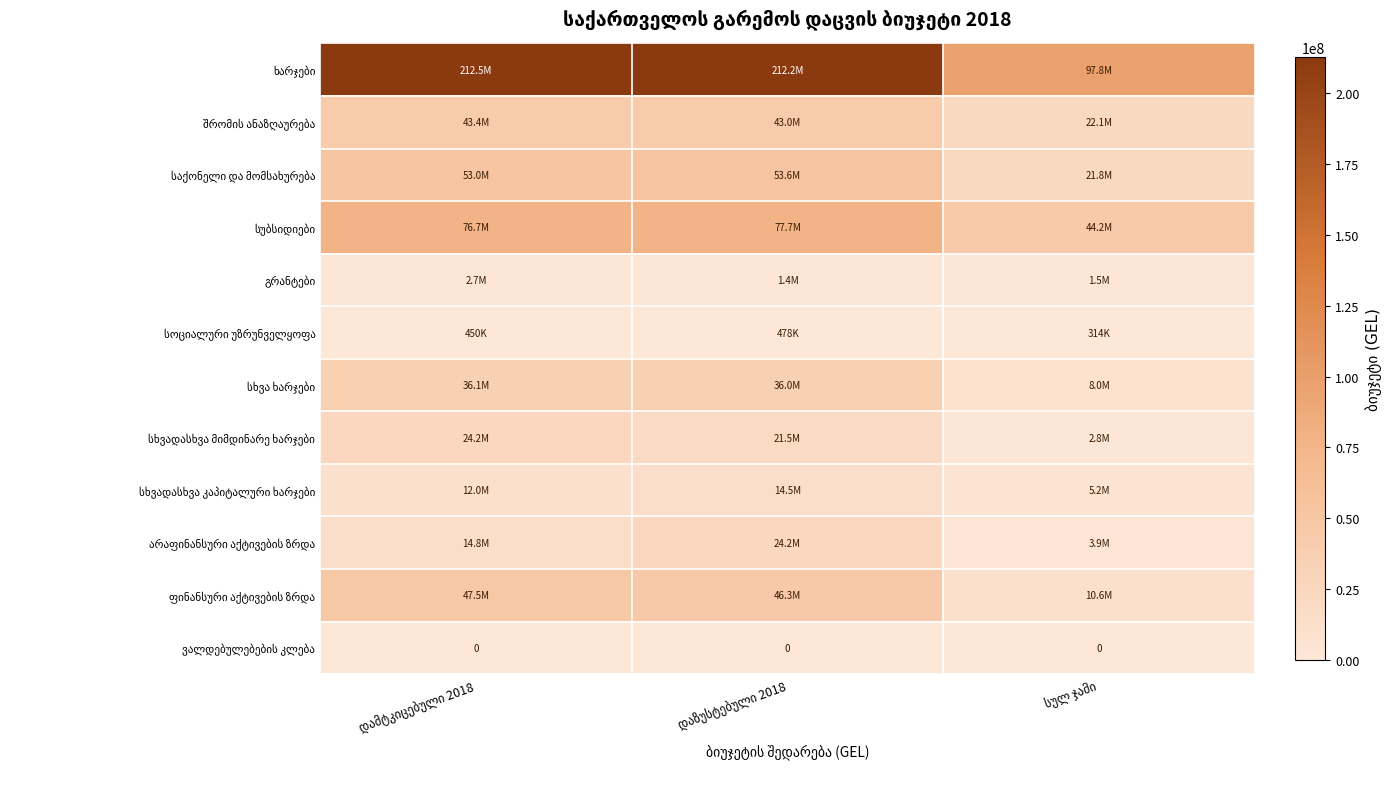

At დაზუსტებული 2018, list the series in order from largest to smallest.

ხარჯები, სუბსიდიები, საქონელი და მომსახურება, ფინანსური აქტივების ზრდა, შრომის ანაზღაურება, სხვა ხარჯები, არაფინანსური აქტივების ზრდა, სხვადასხვა მიმდინარე ხარჯები, სხვადასხვა კაპიტალური ხარჯები, გრანტები, სოციალური უზრუნველყოფა, ვალდებულებების კლება